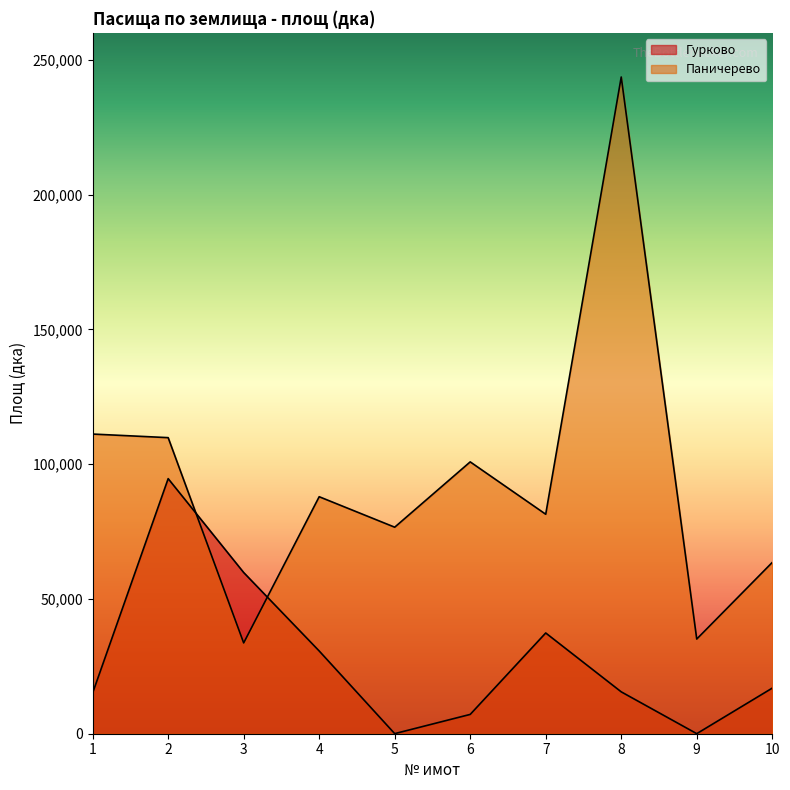

After their last crossing, which series has the higher values: Паничерево or Гурково?

Паничерево